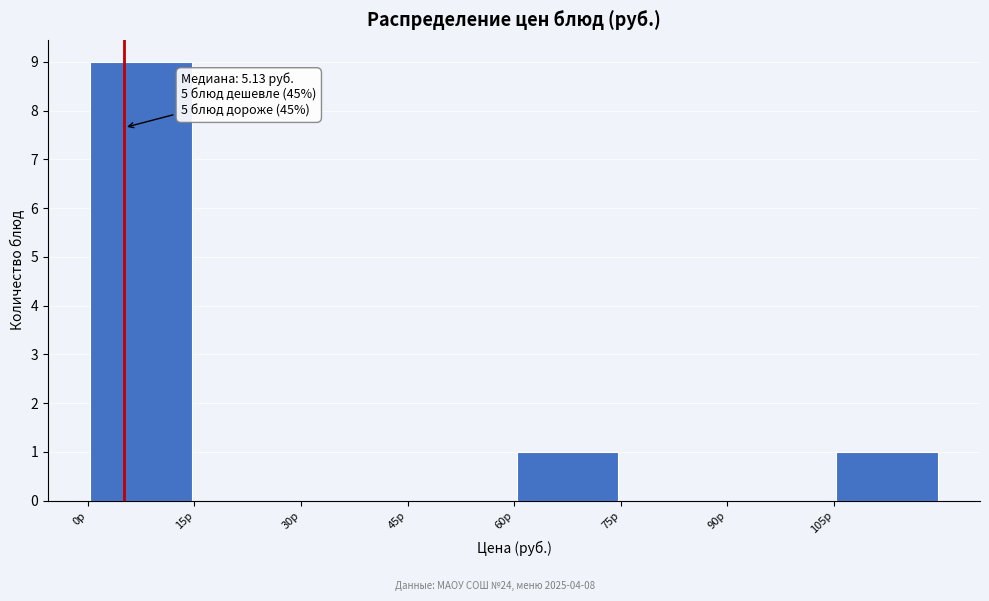

Which range on the x-axis has the tallest bar?

0 to 15